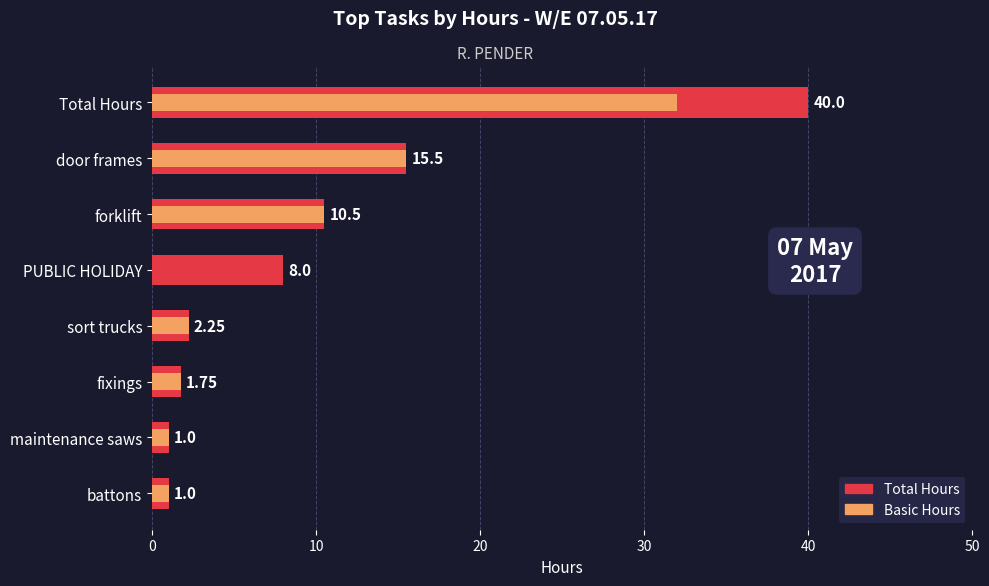

Rank the series by their average value, from highest to lowest.

Total, Basic